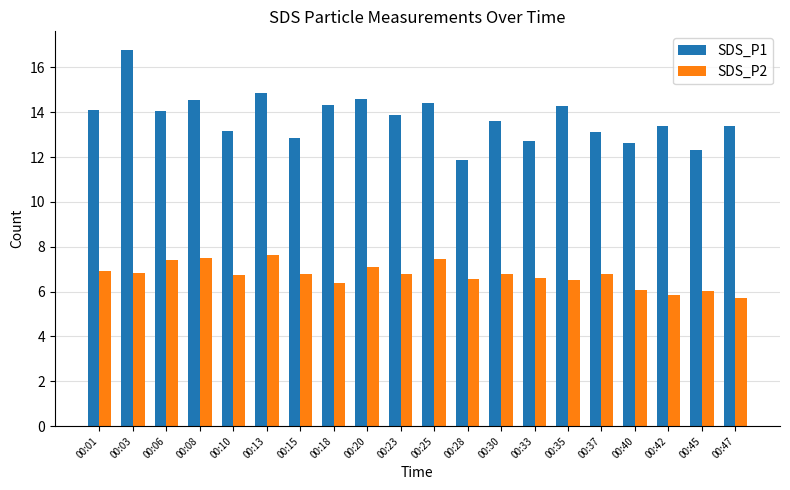

What is the sum of all SDS_P2 values?

134.4